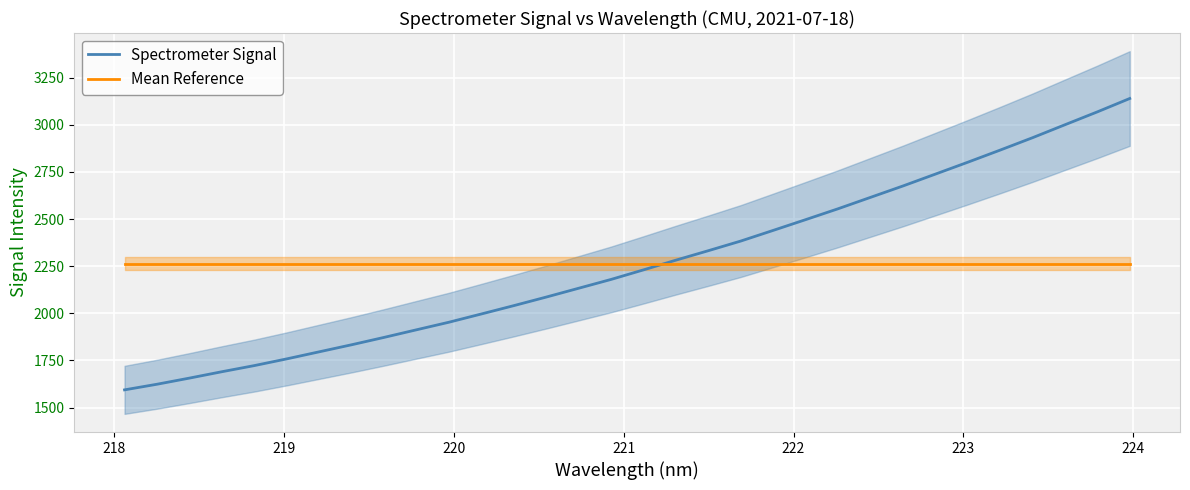

How many times do Spectrometer Signal and Mean Reference cross each other?

1